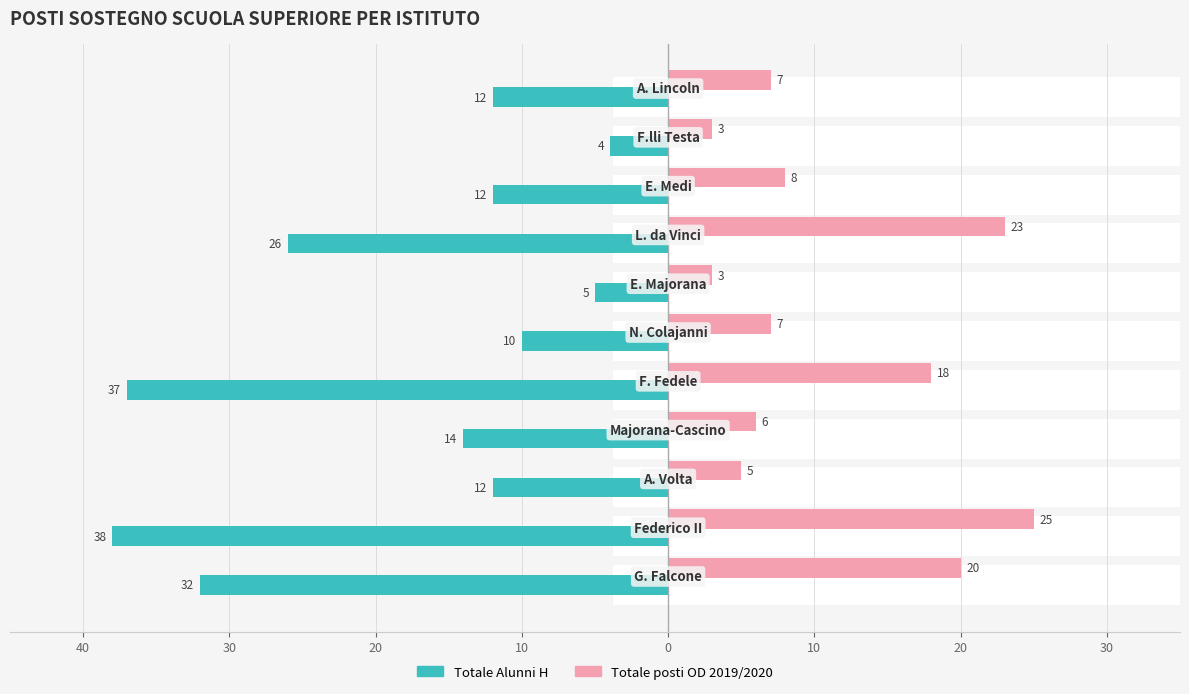

What is the sum of all Totale posti OD 2019/2020 values?

125